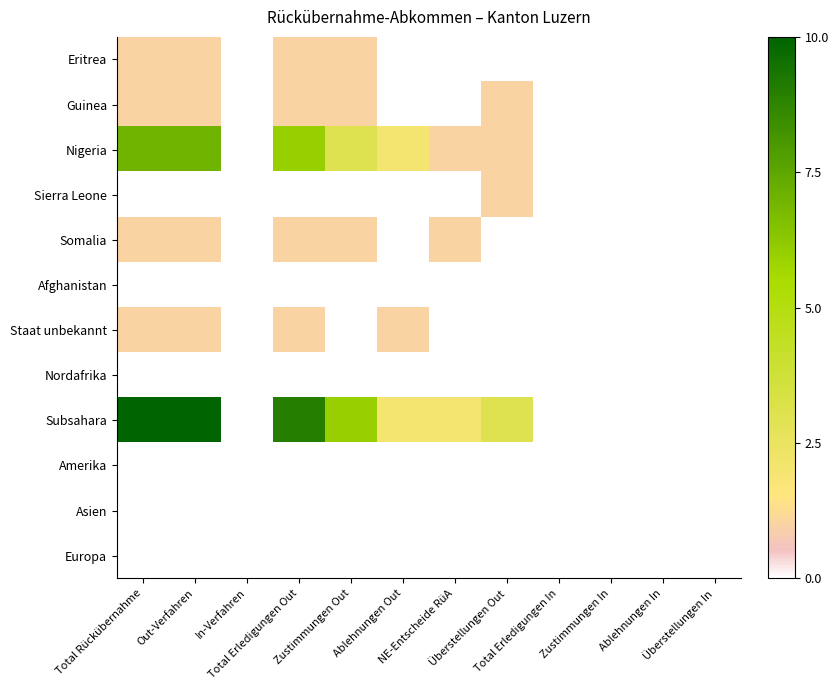

Reading right to left, what are all the values shown in this chart?

Eritrea: Überstellungen In=0.0	Ablehnungen In=0.0	Zustimmungen In=0.0	Total Erledigungen In=0.0	Überstellungen Out=0.0	NE-Entscheide RüA=0.0	Ablehnungen Out=0.0	Zustimmungen Out=0.1	Total Erledigungen Out=0.1	In-Verfahren=0.0	Out-Verfahren=0.1	Total Rückübernahme=0.1
Guinea: Überstellungen In=0.0	Ablehnungen In=0.0	Zustimmungen In=0.0	Total Erledigungen In=0.0	Überstellungen Out=0.1	NE-Entscheide RüA=0.0	Ablehnungen Out=0.0	Zustimmungen Out=0.1	Total Erledigungen Out=0.1	In-Verfahren=0.0	Out-Verfahren=0.1	Total Rückübernahme=0.1
Nigeria: Überstellungen In=0.0	Ablehnungen In=0.0	Zustimmungen In=0.0	Total Erledigungen In=0.0	Überstellungen Out=0.1	NE-Entscheide RüA=0.1	Ablehnungen Out=0.2	Zustimmungen Out=0.3	Total Erledigungen Out=0.6	In-Verfahren=0.0	Out-Verfahren=0.7	Total Rückübernahme=0.7
Sierra Leone: Überstellungen In=0.0	Ablehnungen In=0.0	Zustimmungen In=0.0	Total Erledigungen In=0.0	Überstellungen Out=0.1	NE-Entscheide RüA=0.0	Ablehnungen Out=0.0	Zustimmungen Out=0.0	Total Erledigungen Out=0.0	In-Verfahren=0.0	Out-Verfahren=0.0	Total Rückübernahme=0.0
Somalia: Überstellungen In=0.0	Ablehnungen In=0.0	Zustimmungen In=0.0	Total Erledigungen In=0.0	Überstellungen Out=0.0	NE-Entscheide RüA=0.1	Ablehnungen Out=0.0	Zustimmungen Out=0.1	Total Erledigungen Out=0.1	In-Verfahren=0.0	Out-Verfahren=0.1	Total Rückübernahme=0.1
Afghanistan: Überstellungen In=0.0	Ablehnungen In=0.0	Zustimmungen In=0.0	Total Erledigungen In=0.0	Überstellungen Out=0.0	NE-Entscheide RüA=0.0	Ablehnungen Out=0.0	Zustimmungen Out=0.0	Total Erledigungen Out=0.0	In-Verfahren=0.0	Out-Verfahren=0.0	Total Rückübernahme=0.0
Staat unbekannt: Überstellungen In=0.0	Ablehnungen In=0.0	Zustimmungen In=0.0	Total Erledigungen In=0.0	Überstellungen Out=0.0	NE-Entscheide RüA=0.0	Ablehnungen Out=0.1	Zustimmungen Out=0.0	Total Erledigungen Out=0.1	In-Verfahren=0.0	Out-Verfahren=0.1	Total Rückübernahme=0.1
Nordafrika: Überstellungen In=0.0	Ablehnungen In=0.0	Zustimmungen In=0.0	Total Erledigungen In=0.0	Überstellungen Out=0.0	NE-Entscheide RüA=0.0	Ablehnungen Out=0.0	Zustimmungen Out=0.0	Total Erledigungen Out=0.0	In-Verfahren=0.0	Out-Verfahren=0.0	Total Rückübernahme=0.0
Subsahara: Überstellungen In=0.0	Ablehnungen In=0.0	Zustimmungen In=0.0	Total Erledigungen In=0.0	Überstellungen Out=0.3	NE-Entscheide RüA=0.2	Ablehnungen Out=0.2	Zustimmungen Out=0.6	Total Erledigungen Out=0.9	In-Verfahren=0.0	Out-Verfahren=1.0	Total Rückübernahme=1.0
Amerika: Überstellungen In=0.0	Ablehnungen In=0.0	Zustimmungen In=0.0	Total Erledigungen In=0.0	Überstellungen Out=0.0	NE-Entscheide RüA=0.0	Ablehnungen Out=0.0	Zustimmungen Out=0.0	Total Erledigungen Out=0.0	In-Verfahren=0.0	Out-Verfahren=0.0	Total Rückübernahme=0.0
Asien: Überstellungen In=0.0	Ablehnungen In=0.0	Zustimmungen In=0.0	Total Erledigungen In=0.0	Überstellungen Out=0.0	NE-Entscheide RüA=0.0	Ablehnungen Out=0.0	Zustimmungen Out=0.0	Total Erledigungen Out=0.0	In-Verfahren=0.0	Out-Verfahren=0.0	Total Rückübernahme=0.0
Europa: Überstellungen In=0.0	Ablehnungen In=0.0	Zustimmungen In=0.0	Total Erledigungen In=0.0	Überstellungen Out=0.0	NE-Entscheide RüA=0.0	Ablehnungen Out=0.0	Zustimmungen Out=0.0	Total Erledigungen Out=0.0	In-Verfahren=0.0	Out-Verfahren=0.0	Total Rückübernahme=0.0